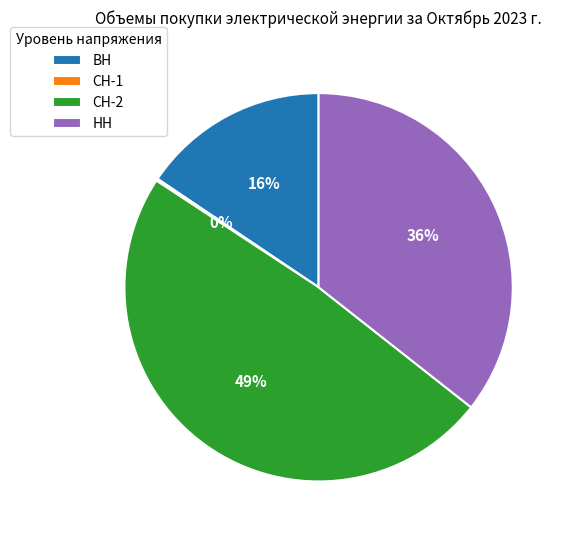

Which category has the biggest portion of the pie?

СН-2